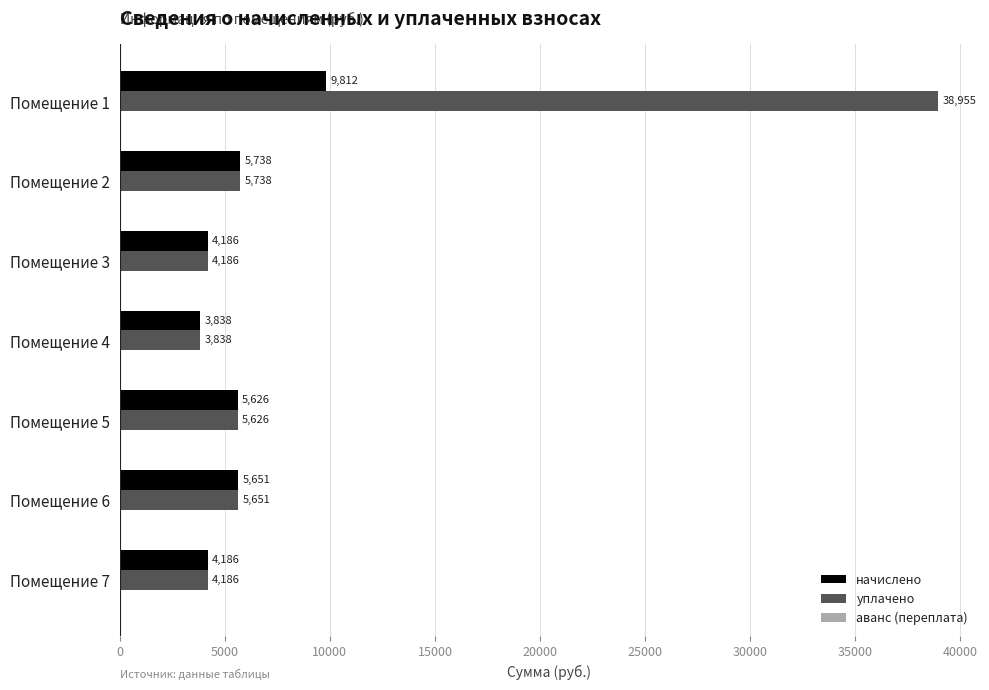

Count the number of categories in the chart.

7